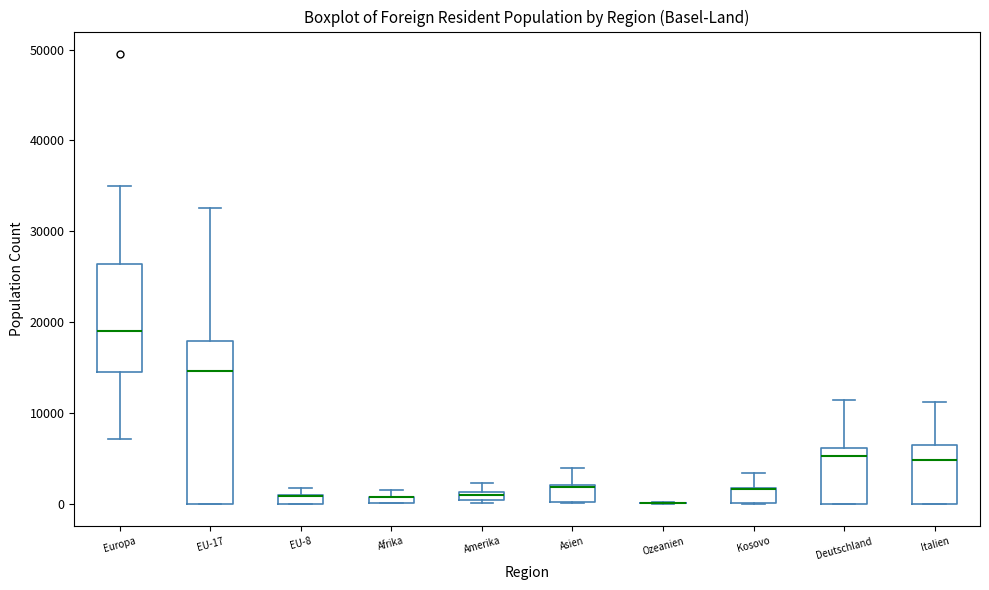

Which box is the tallest, from its lower edge to its upper edge?

EU-17